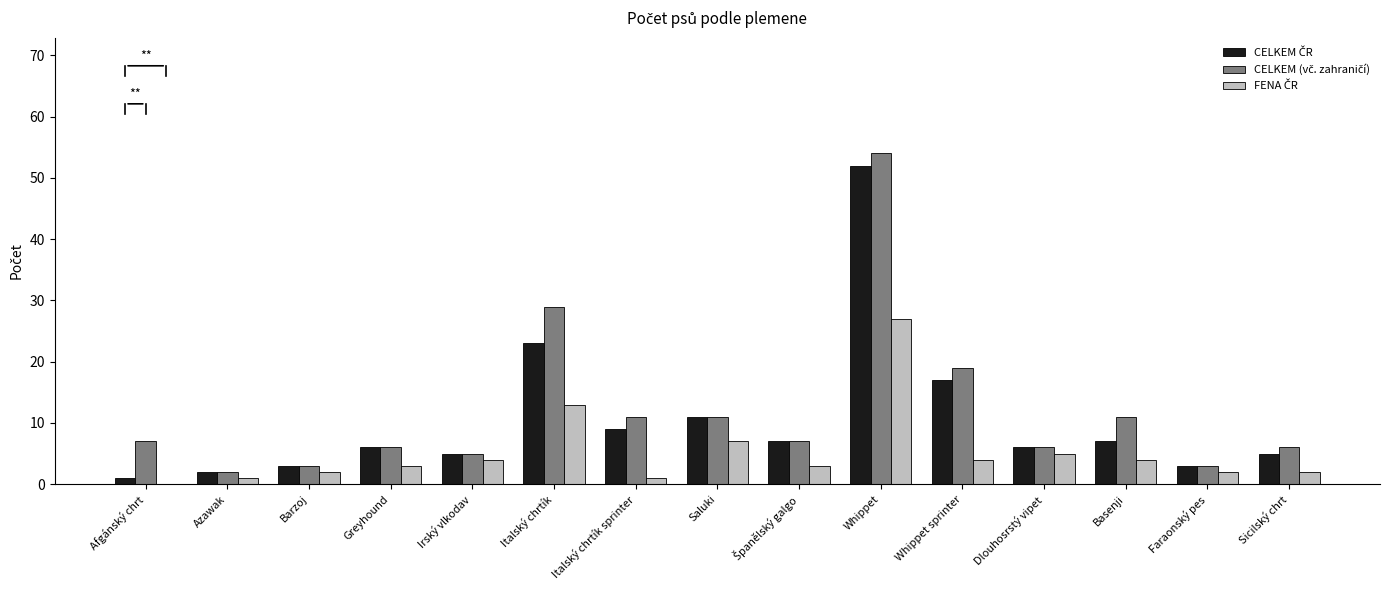

What is the maximum value shown in the chart?

54